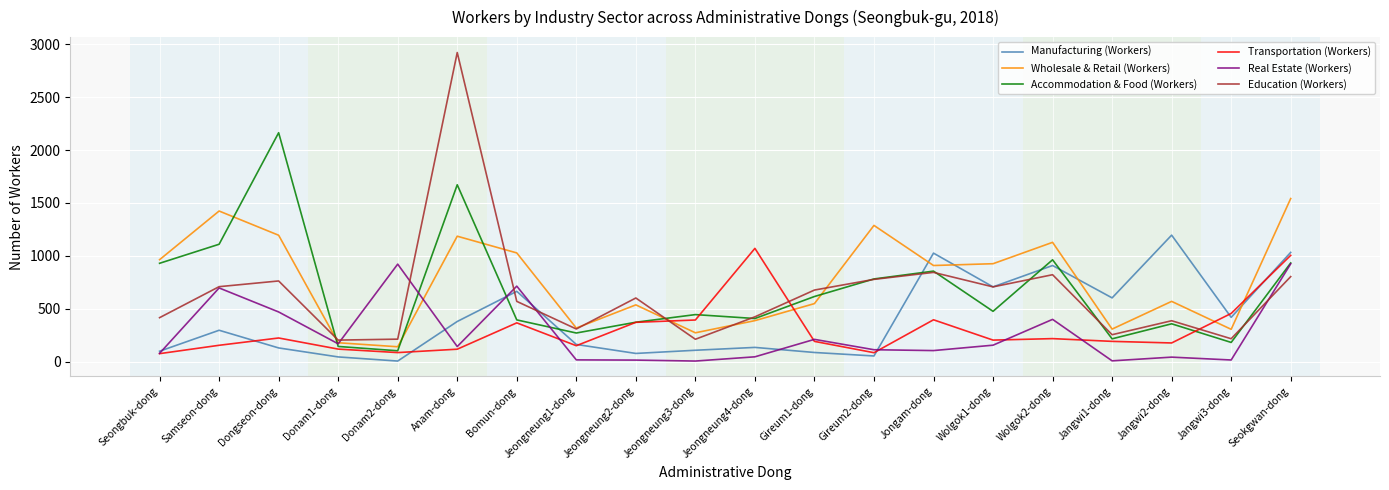

What is the total value across all series at Wolgok1-dong?

3176